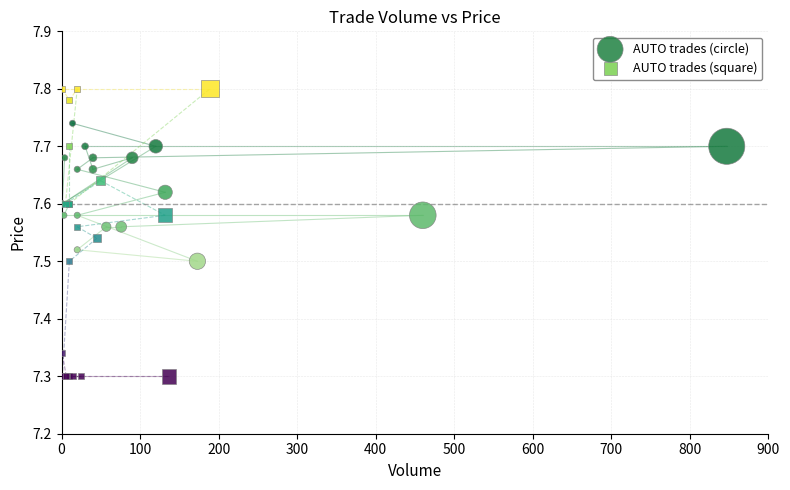

Which series contains the lowest Y value?

AUTO trades (square)